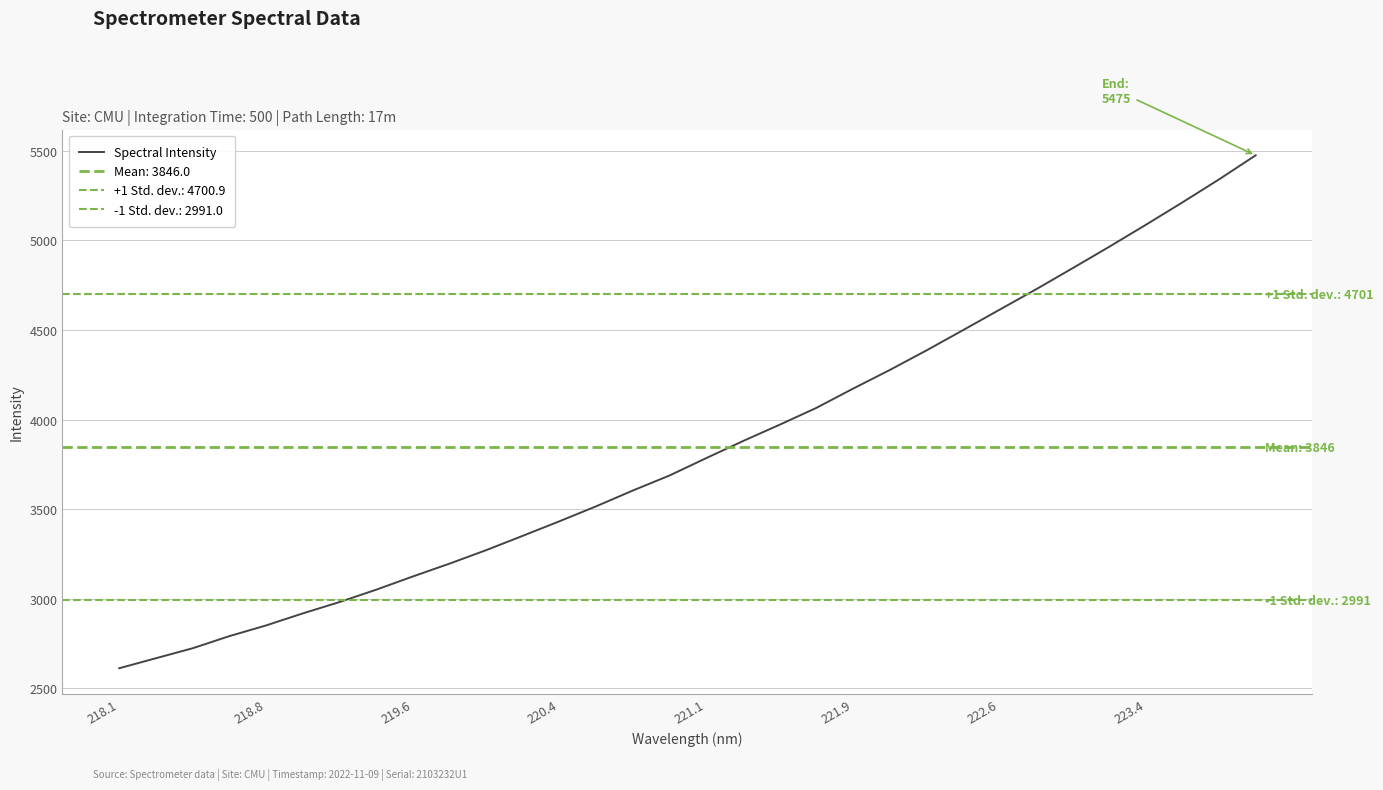

What is the difference between the second highest and second lowest values?

2673.5